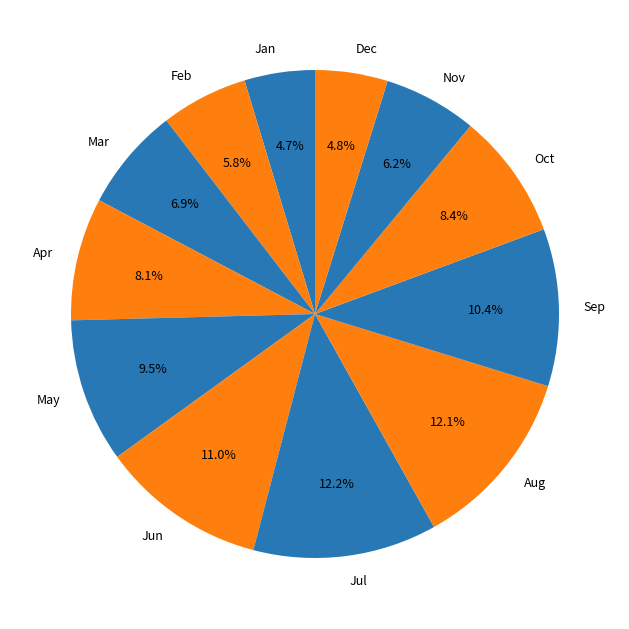

How much of the chart is everything except Jun?

89.0%